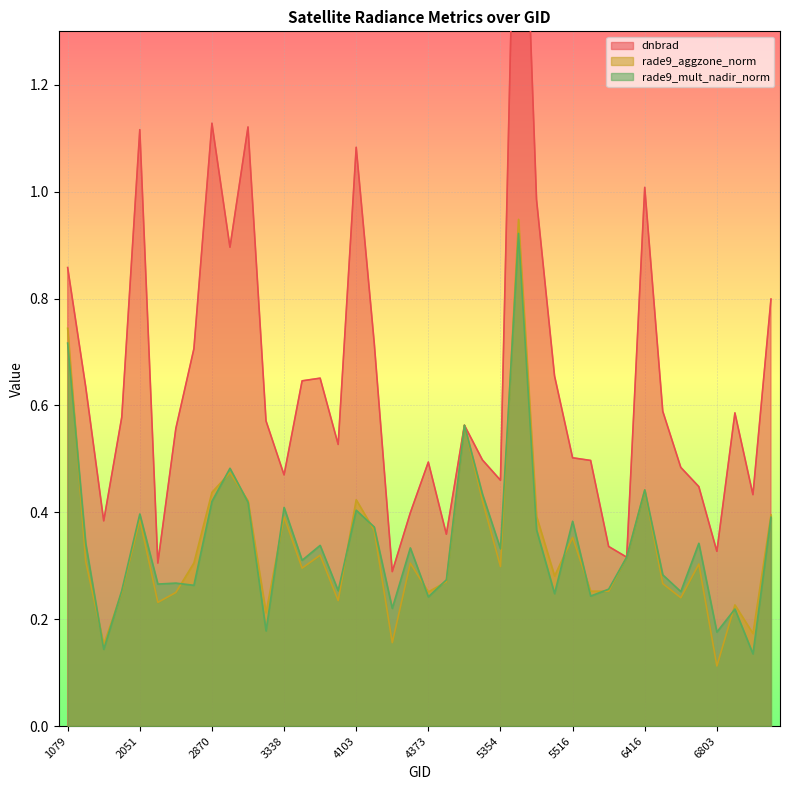

After their last crossing, which series has the higher values: rade9_mult_nadir_norm or dnbrad?

dnbrad